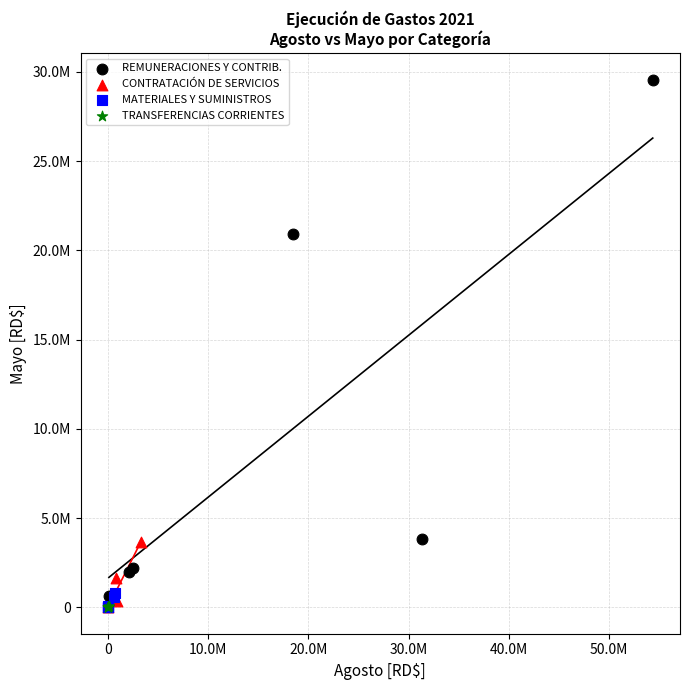

What are all the series names shown in the legend?

REMUNERACIONES Y CONTRIB., CONTRATACIÓN DE SERVICIOS, MATERIALES Y SUMINISTROS, TRANSFERENCIAS CORRIENTES